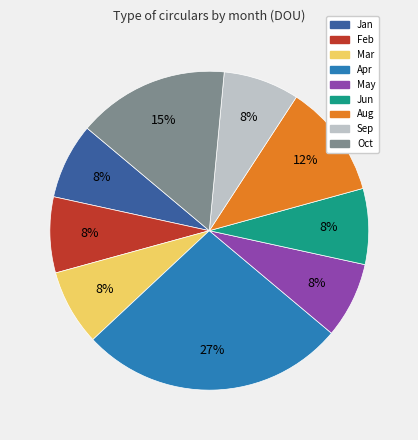

To the nearest percent, what is the average slice percentage?

11%